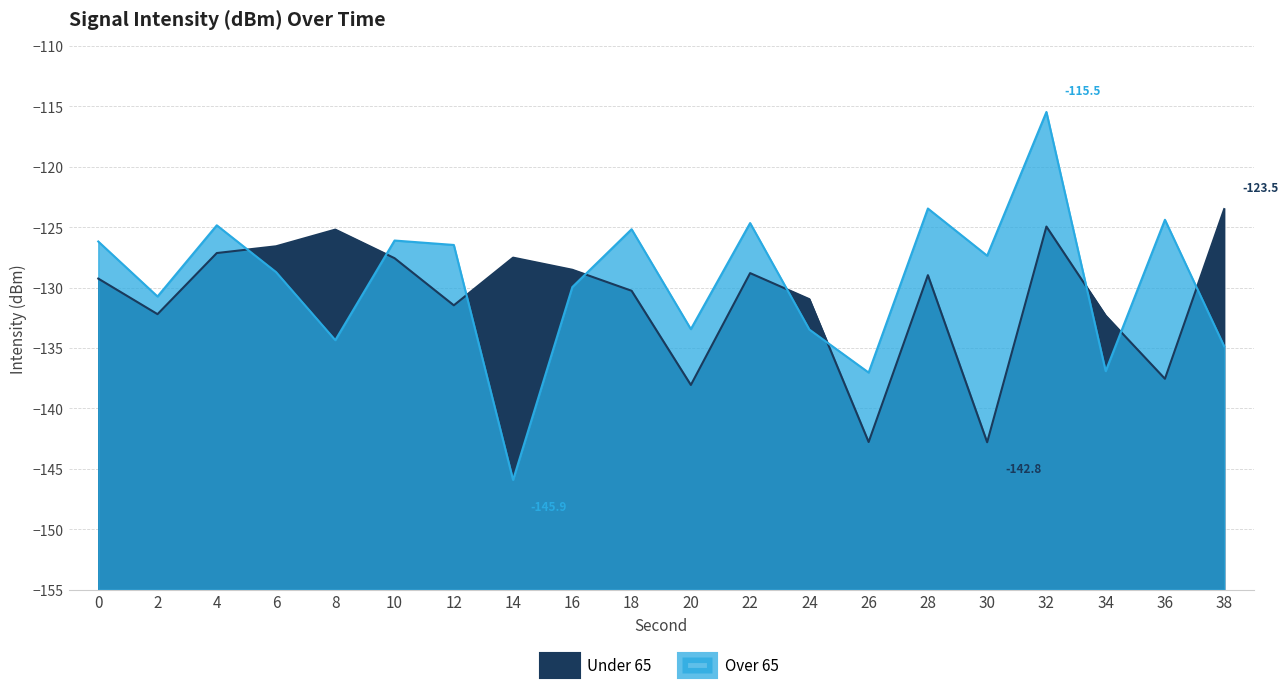

Rank the series by their average value, from highest to lowest.

Over 65 (intensity avg), Under 65 (intensity avg)